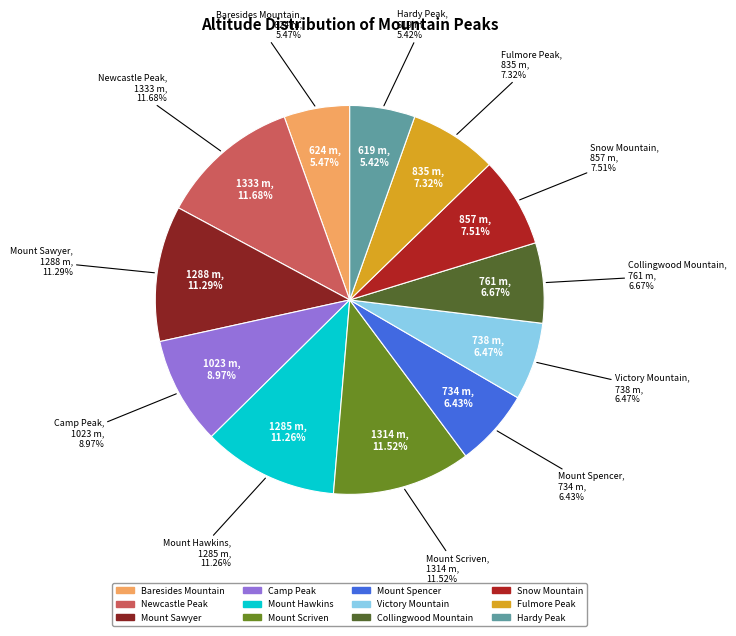

Which has a higher value, Baresides Mountain or Collingwood Mountain?

Collingwood Mountain